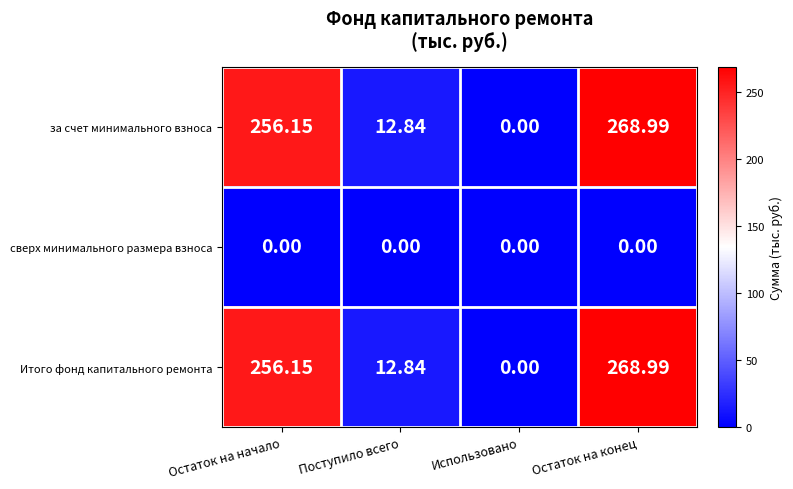

At which label is за счет минимального взноса closest to 134?

Поступило всего